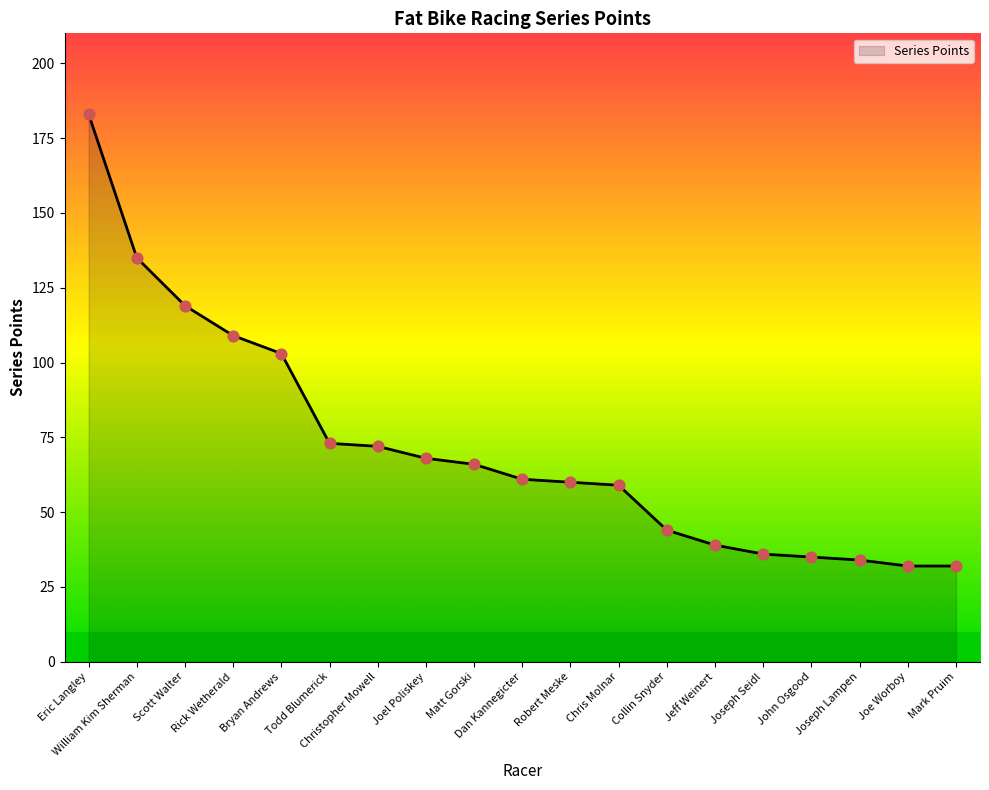

Approximately how many times larger is the value at Jeff Weinert compared to Matt Gorski?

0.6